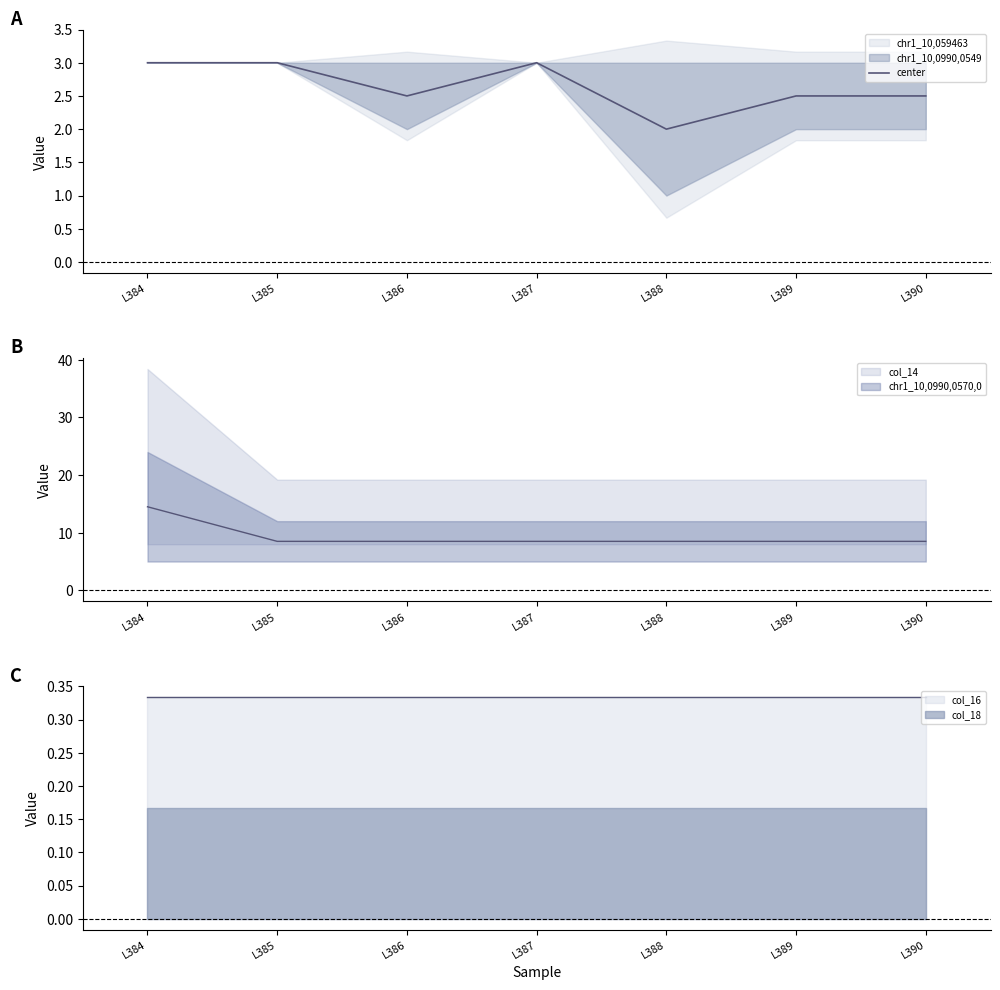

Approximately how many times larger is the value at L390 compared to L389?

1.0